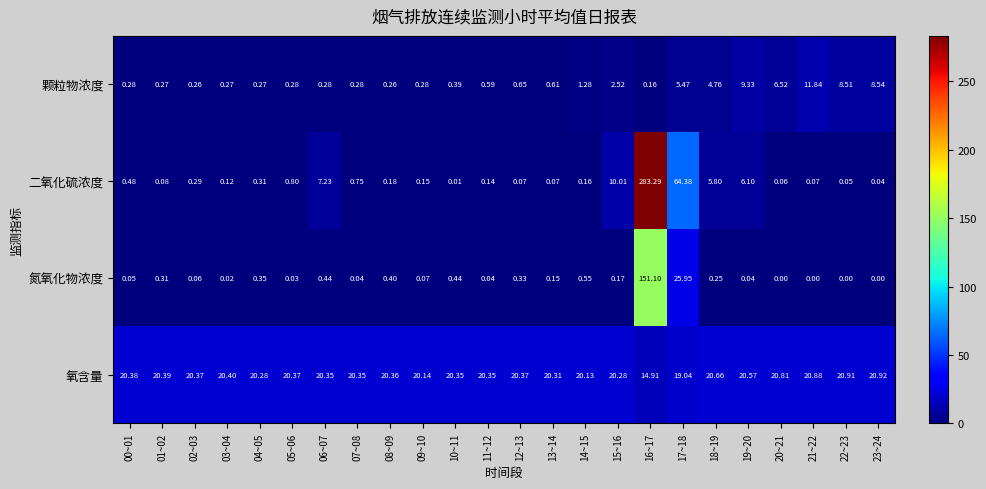

Which series has the largest total across all categories?

氧含量